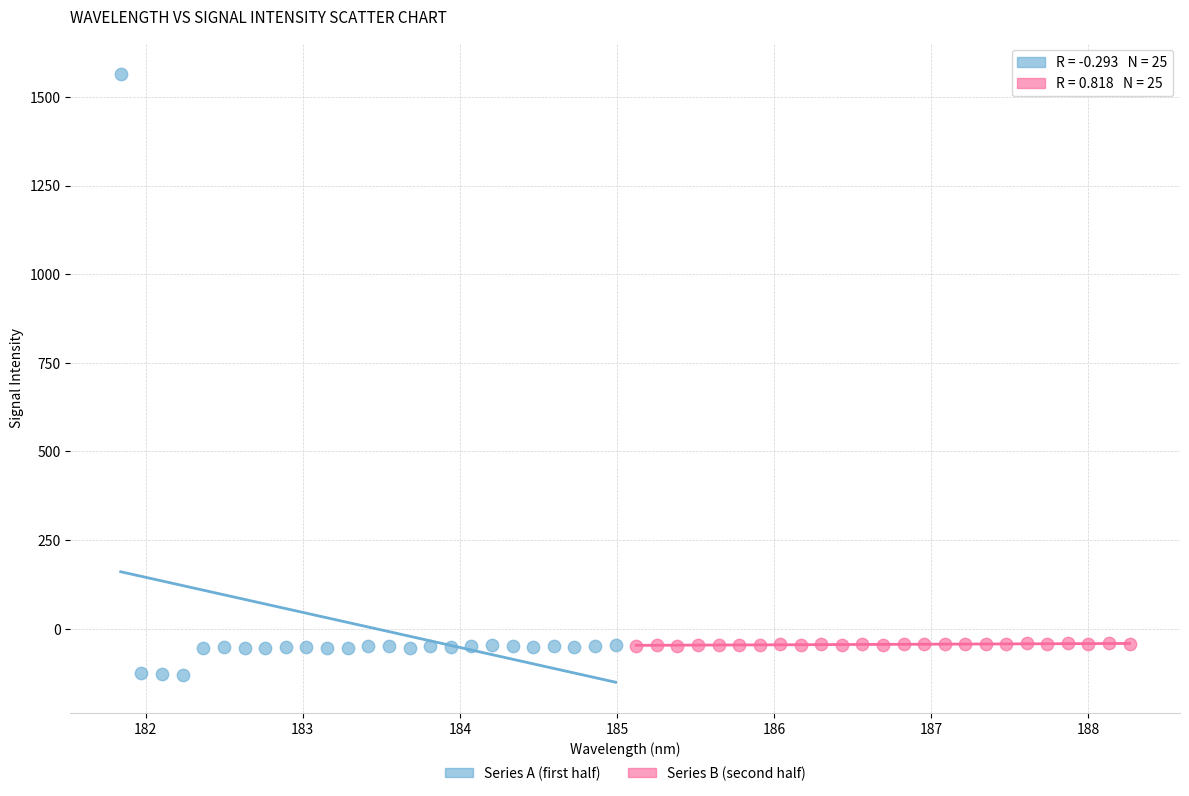

Which series contains the lowest Y value?

Series A (first half)